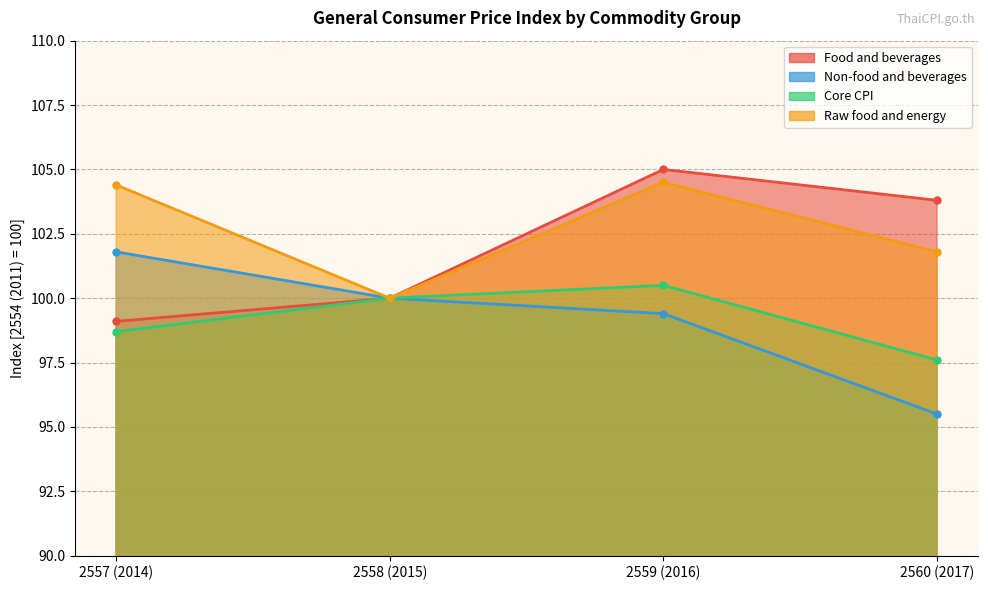

What is the difference between the Non-food and beverages values at 2558 (2015) and 2557 (2014)?

1.8